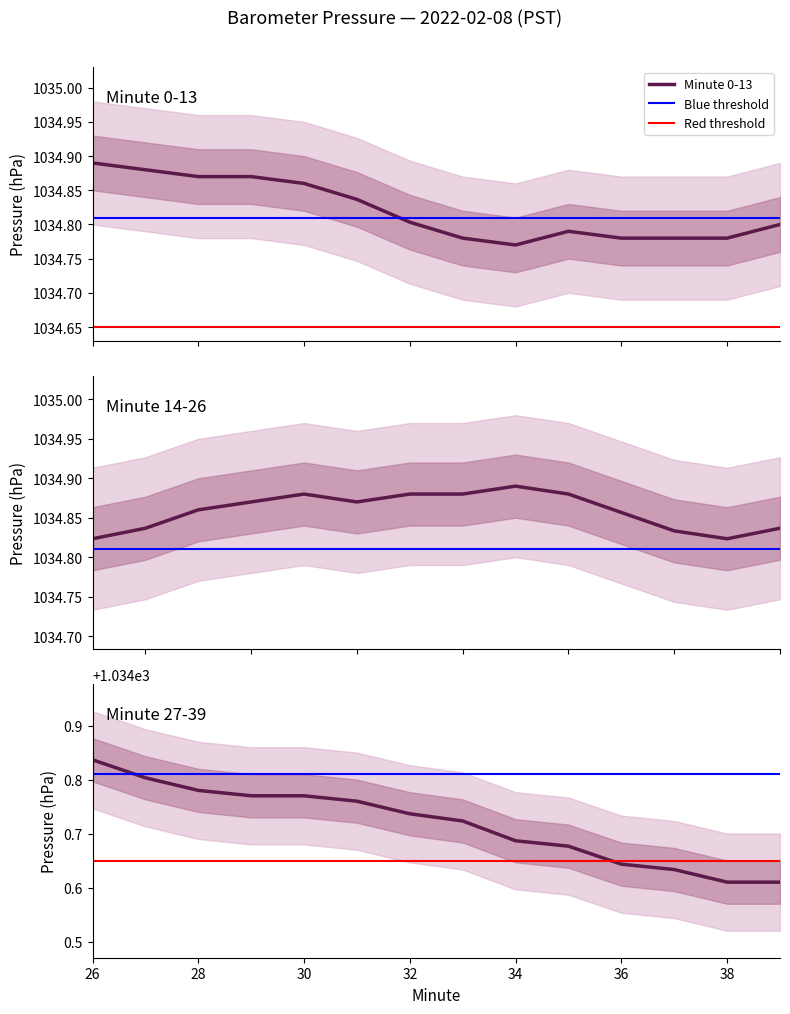

True or false: Hour 0 (00:20-00:39) has a value of 1034.8 at 7.

True